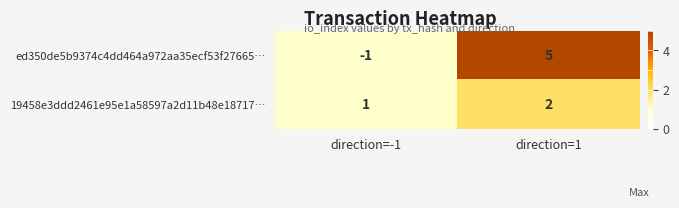

List the labels in order of ed350de5b9374c4dd464a972aa35ecf53f27665… value, largest first.

direction=1, direction=-1